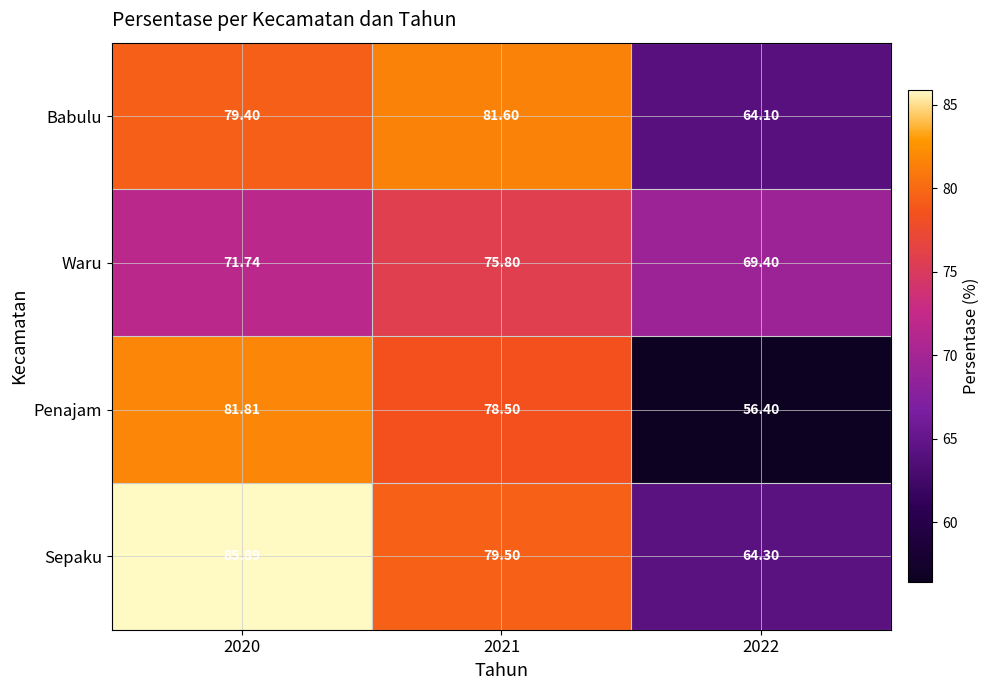

Rank the series at 2021 from highest to lowest value.

Babulu, Sepaku, Penajam, Waru